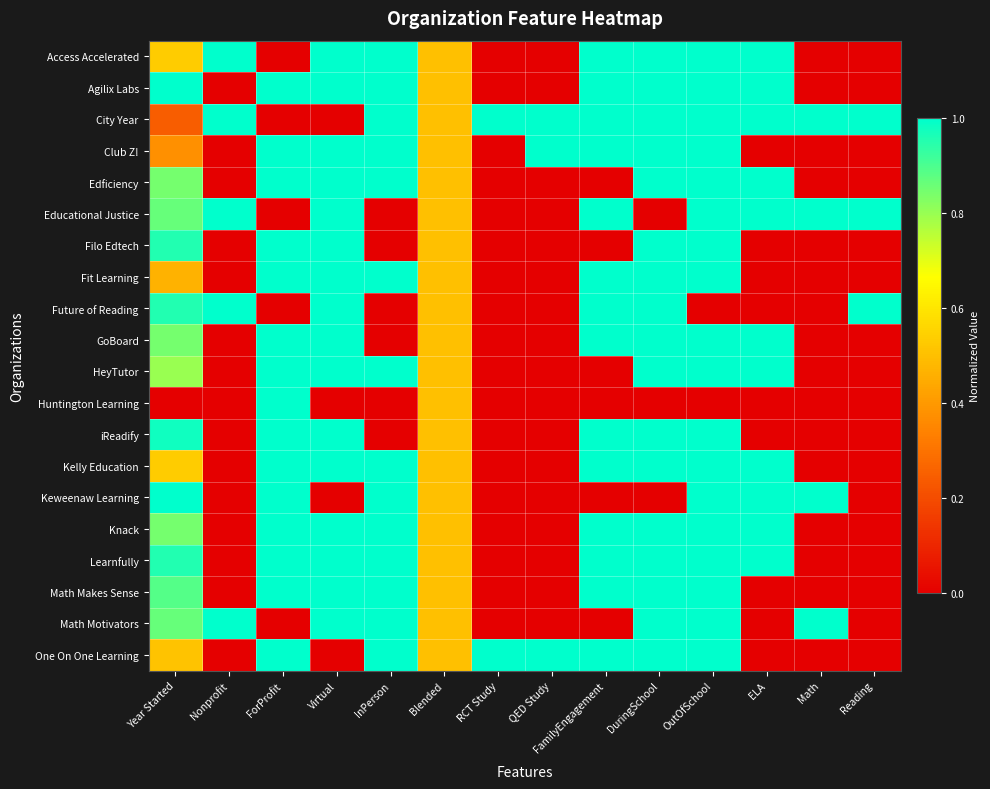

At which category is the sum across all series the highest?

OutOfSchool